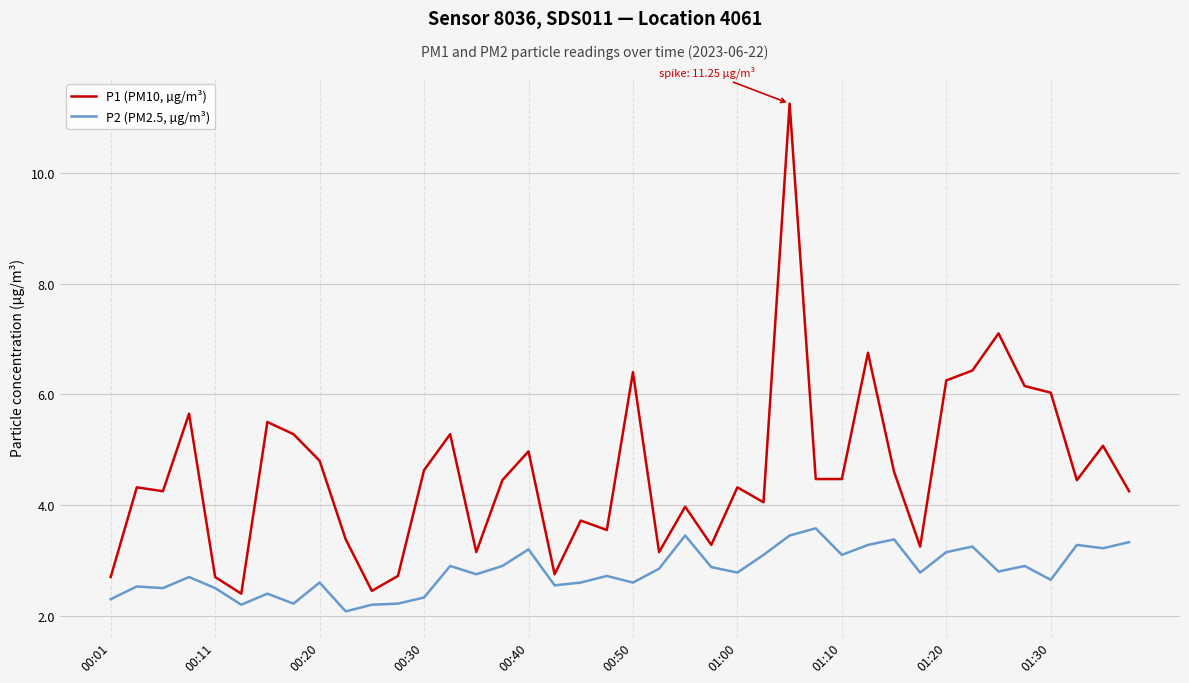

What is the lowest value of the P1 (PM10, µg/m³) series?

2.4